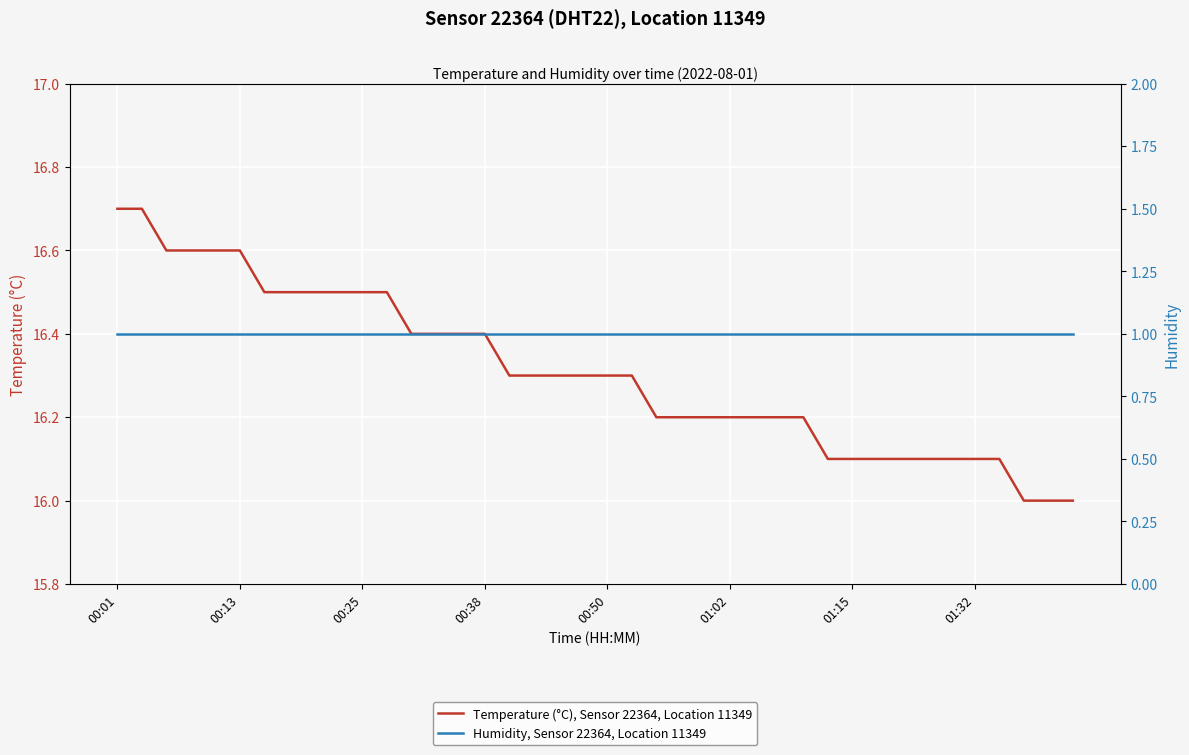

The value of Temperature (°C), Sensor 22364, Location 11349 at 28 is 3.8. True or false?

False